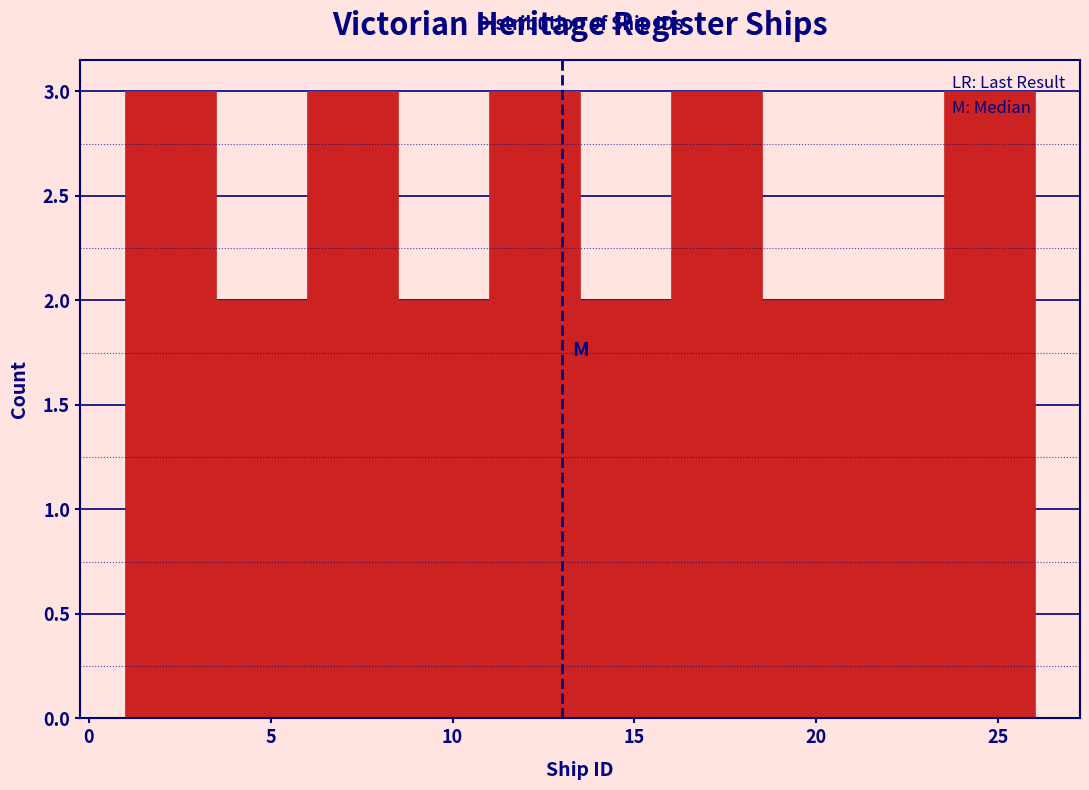

How tall is the bar that spans 3.5 to 6.0 on the x-axis? The values are not printed on the chart, so give them approximately, as read against the axis.

2